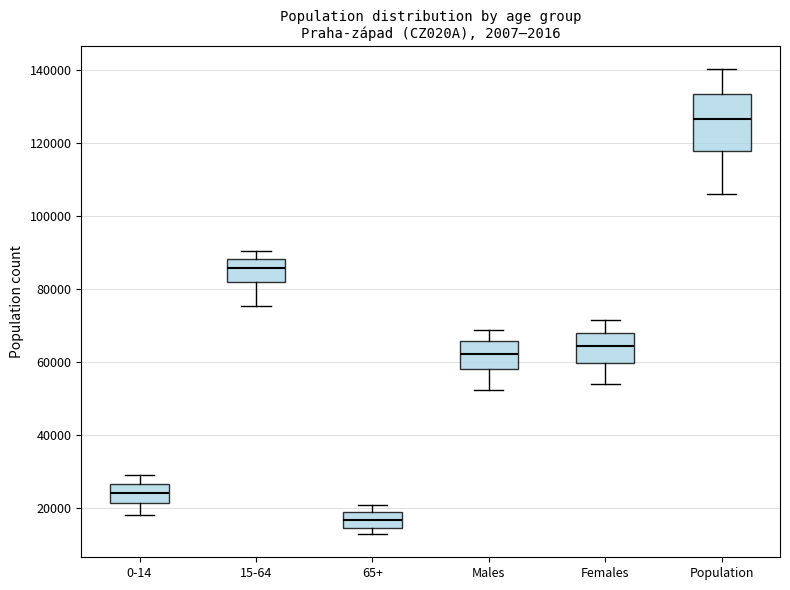

Reading left to right, transcribe this box plot: for each box, give where its median line is, the range the box spans, and where its two whiskers end, as read against the y-axis. The values are not printed on the chart, so give them approximately, as read against the axis.

0-14: median 24000, box 22000 to 26000, whiskers 18000 to 28000
15-64: median 86000, box 82000 to 88000, whiskers 76000 to 90000
65+: median 16000, box 14000 to 18000, whiskers 12000 to 20000
Males: median 62000, box 58000 to 66000, whiskers 52000 to 68000
Females: median 64000, box 60000 to 68000, whiskers 54000 to 72000
Population: median 126000, box 118000 to 134000, whiskers 106000 to 140000